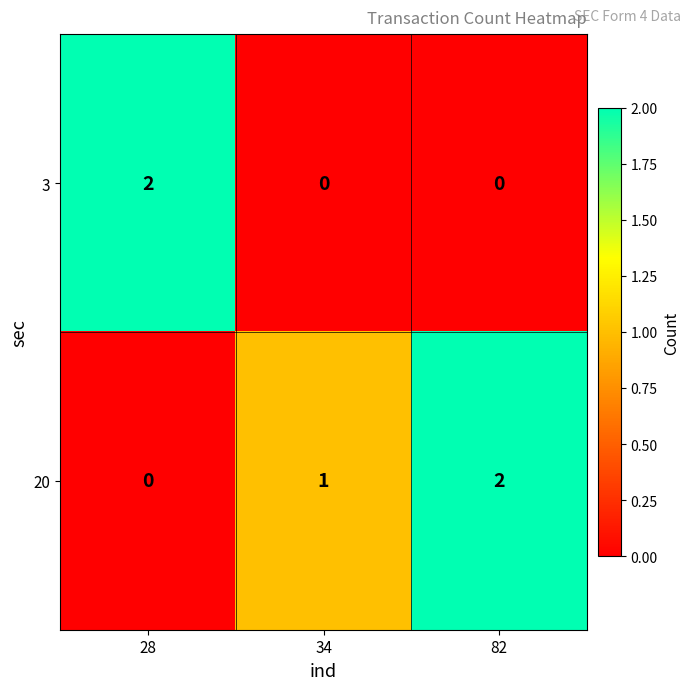

List the series in order of their overall mean, lowest first.

3, 20